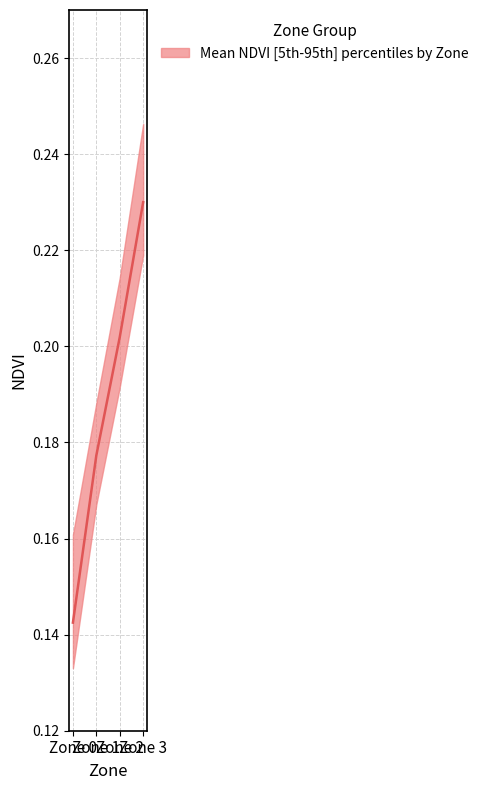

True or false: NDVI_p95 and NDVI_mean cross at least once.

False